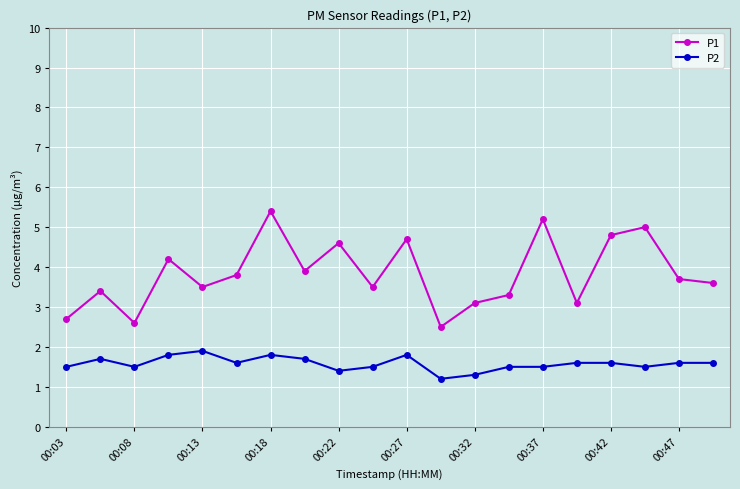

What is the sum of all P1 values?

76.6